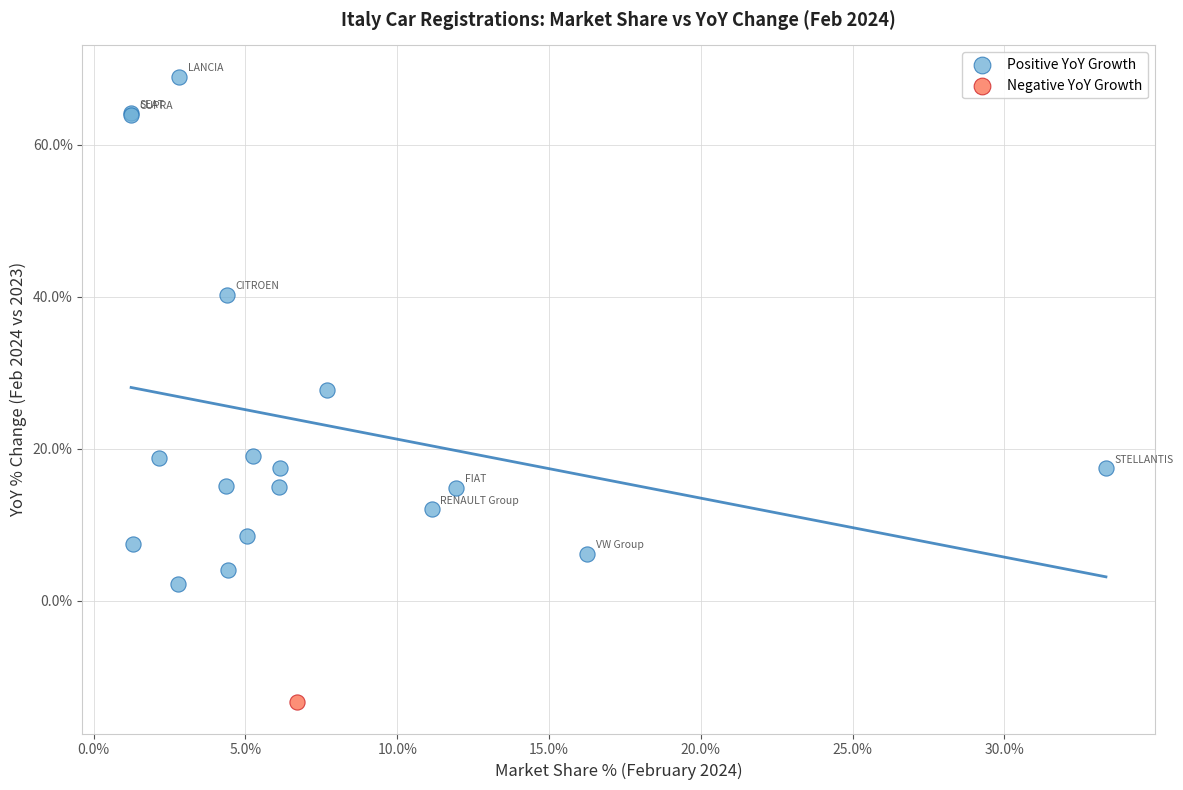

What are all the series names shown in the legend?

Positive YoY Growth, Negative YoY Growth